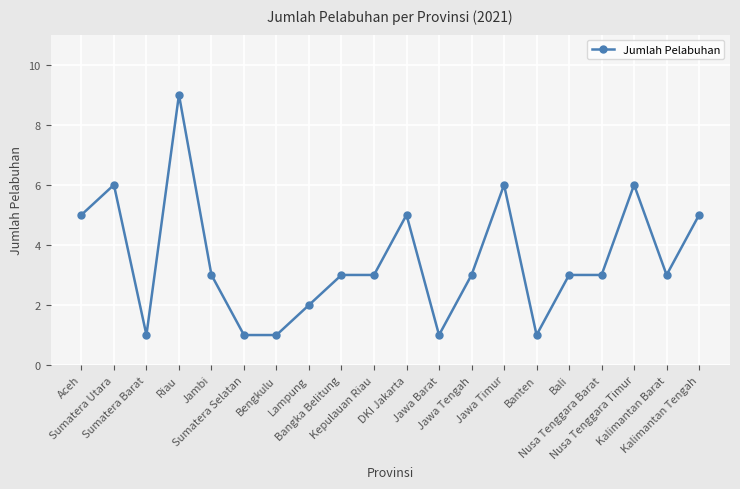

What is the maximum value shown in the chart?

9